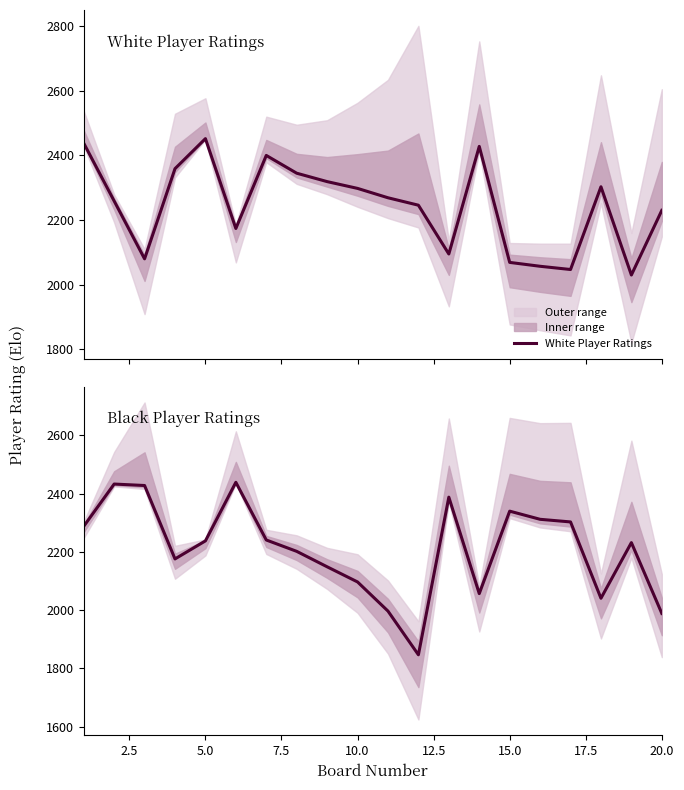

Is this an area chart (filled region under the line)?

No